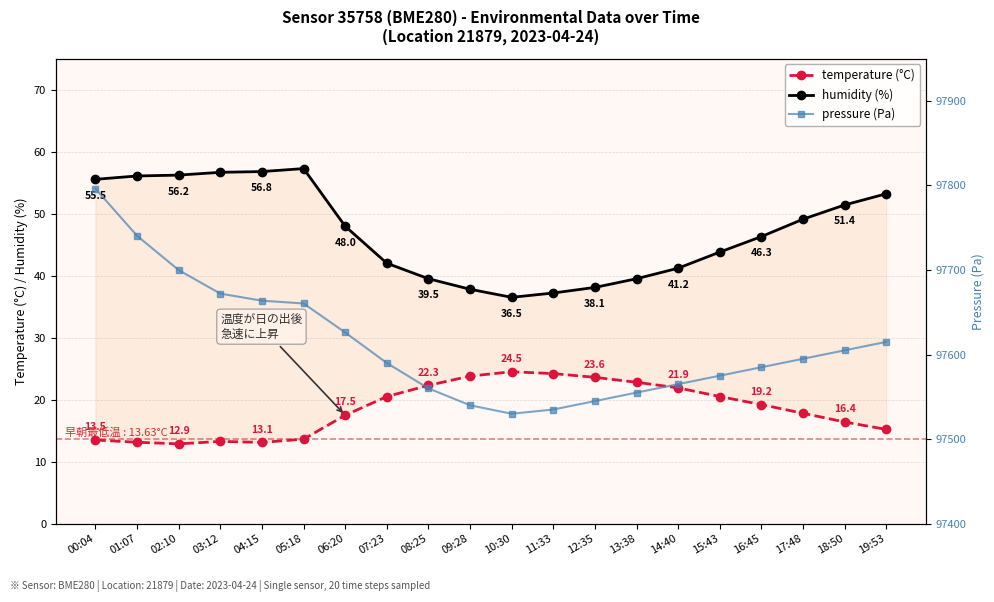

What is the total value across all series at 17:48?

97661.9